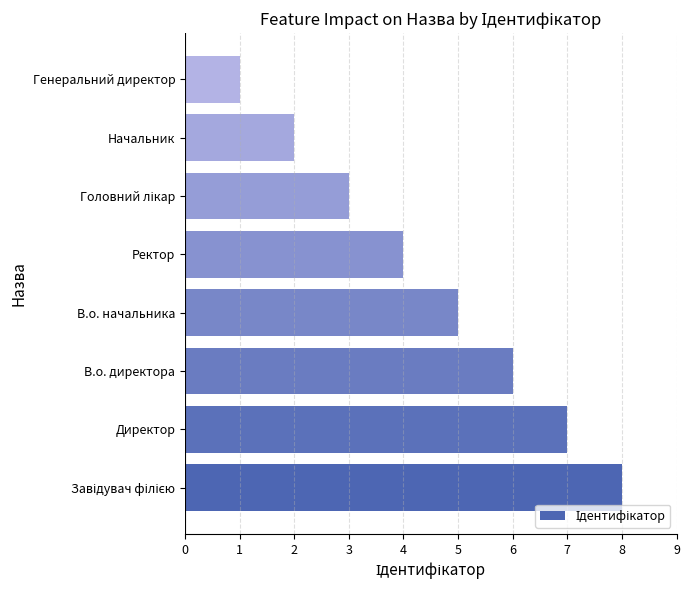

How many bars are there in total?

8